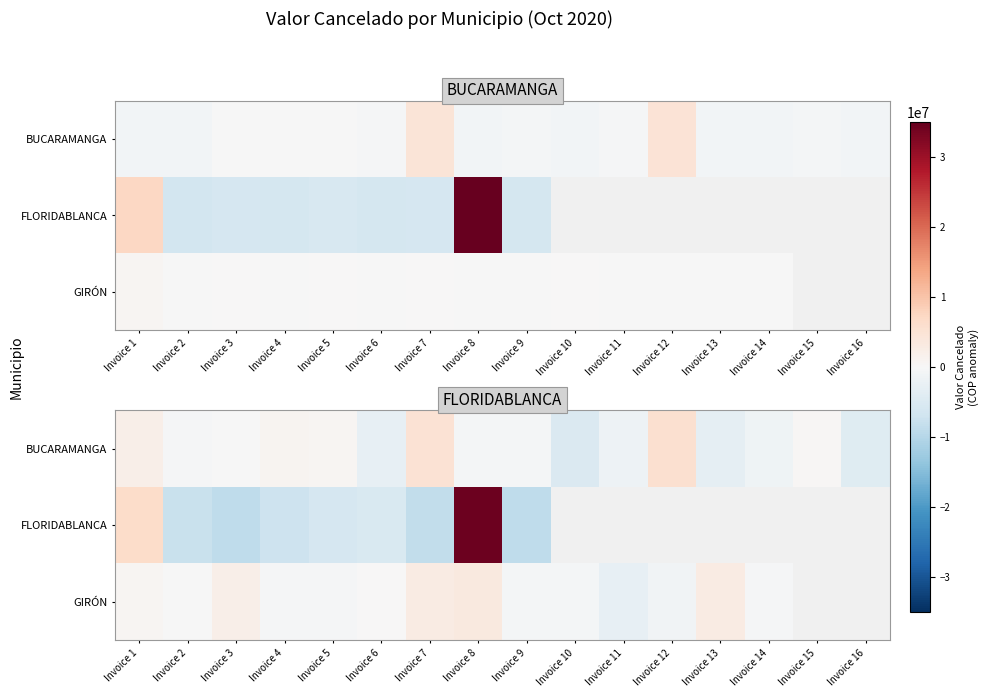

Count the number of data series in this chart.

3